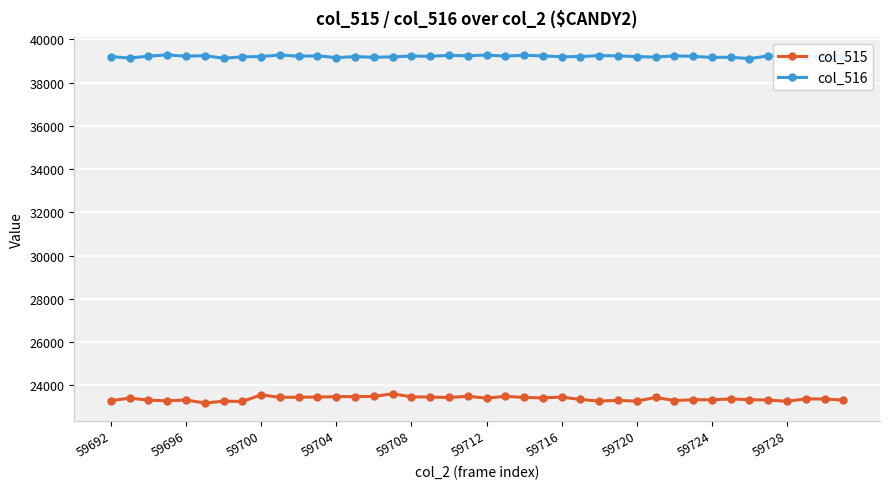

What is the value of the col_515 point at the 20th from the left?

23483